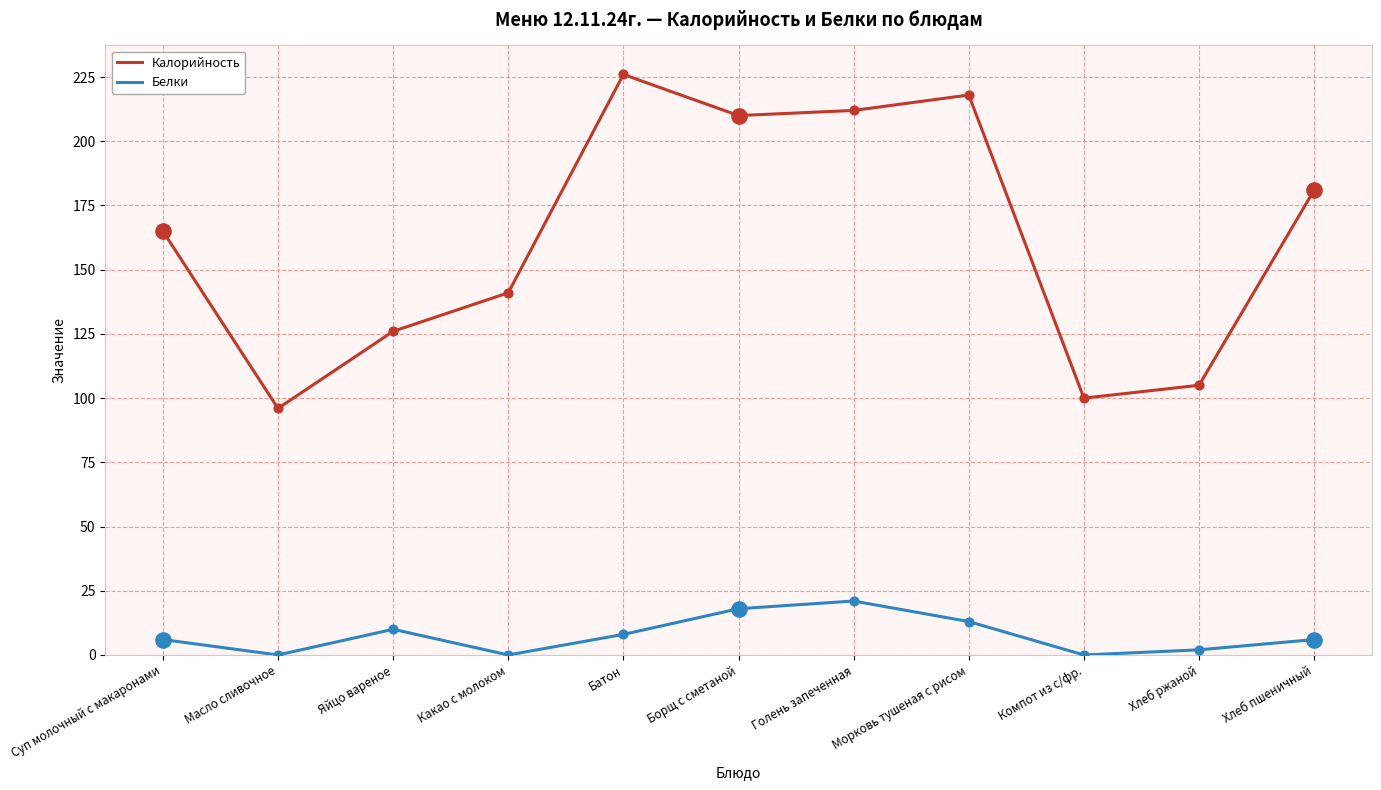

Which series has the largest total across all categories?

Калорийность